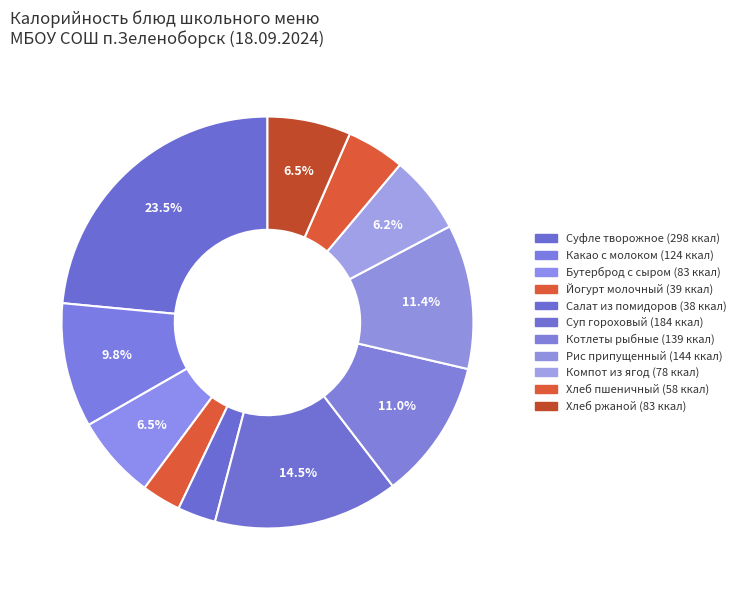

How many segments does this pie chart have?

11